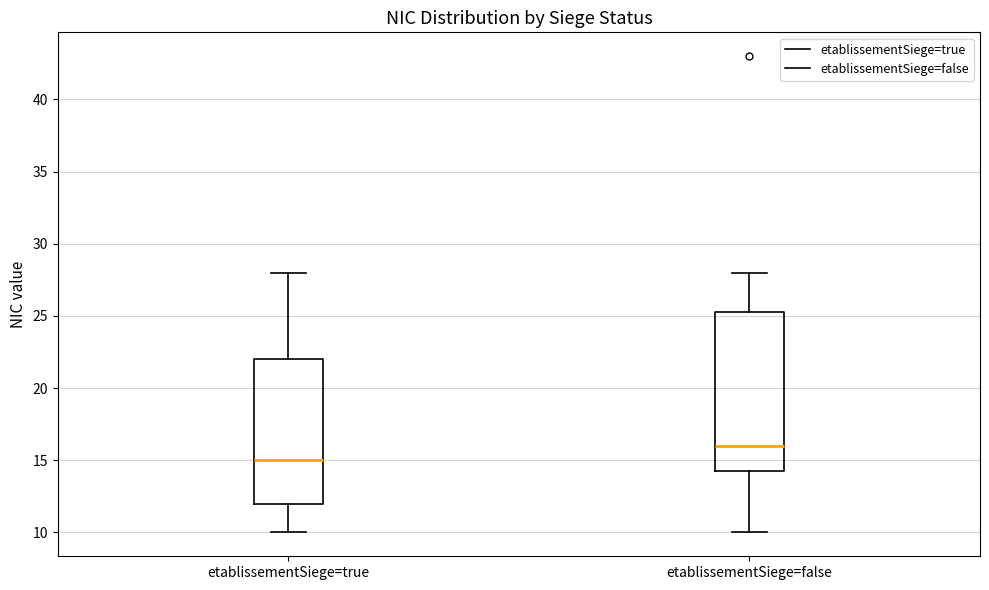

Which box has the highest median line?

etablissementSiege=false